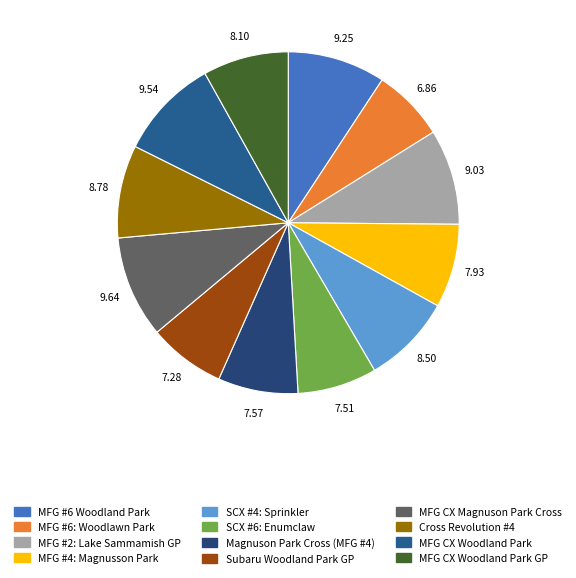

Count the number of slices in the pie.

12